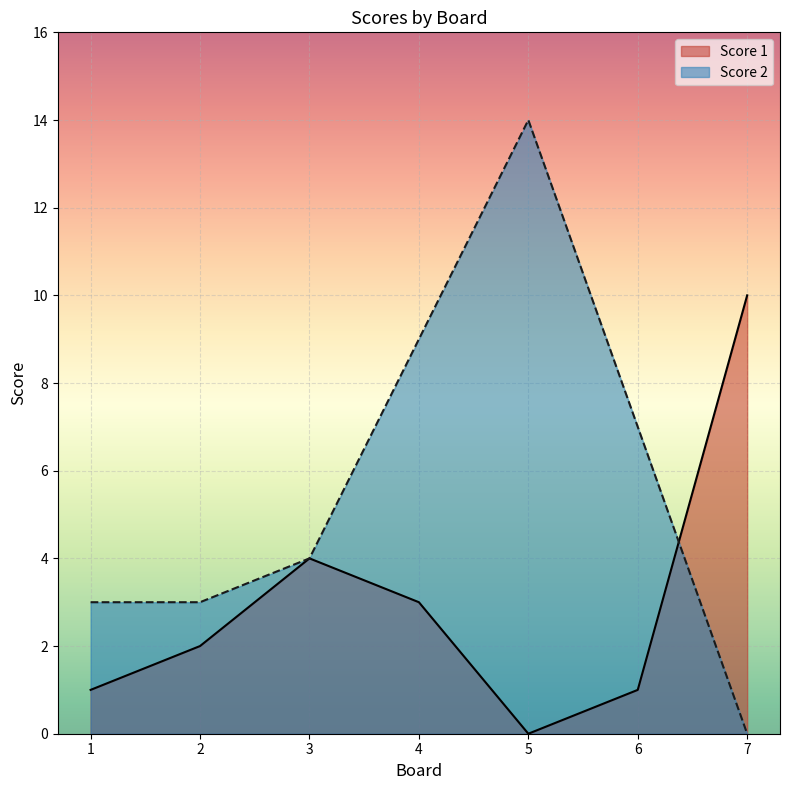

At 4, list the series in order from smallest to largest.

Score 1, Score 2